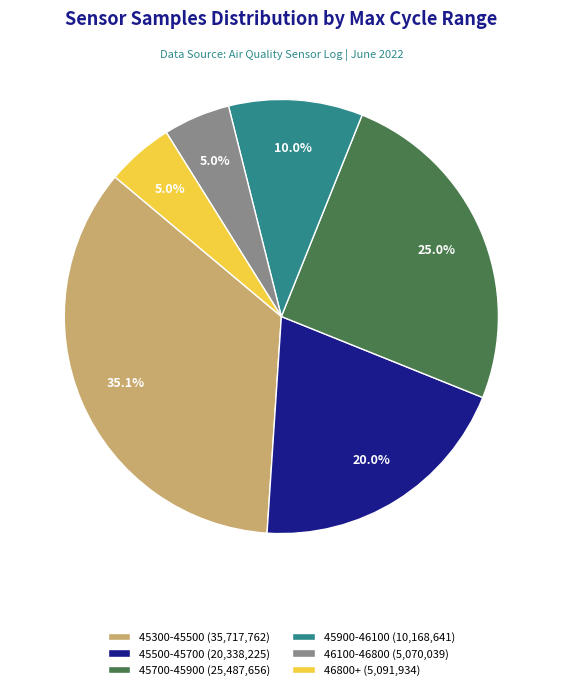

Which category has the biggest portion of the pie?

45300-45500 (35,717,762)